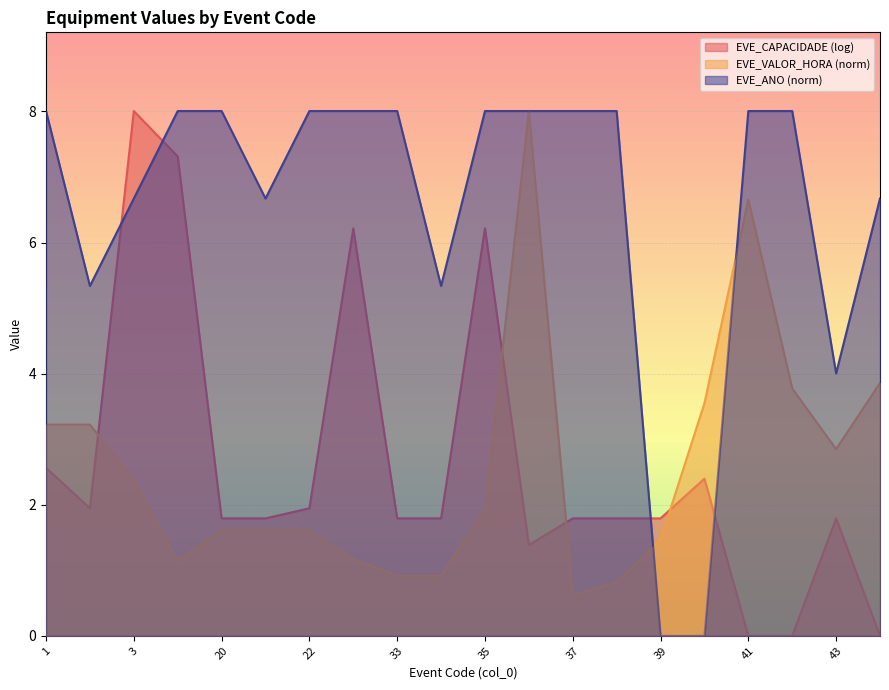

At 3, list the series in order from smallest to largest.

EVE_VALOR_HORA (norm), EVE_ANO (norm), EVE_CAPACIDADE (log)